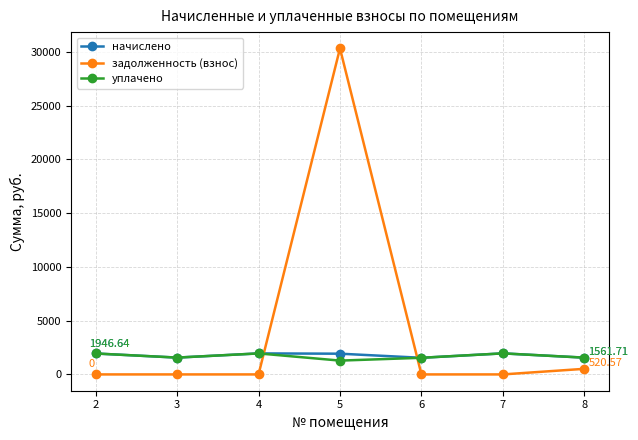

At which category does начислено reach its first local valley?

3